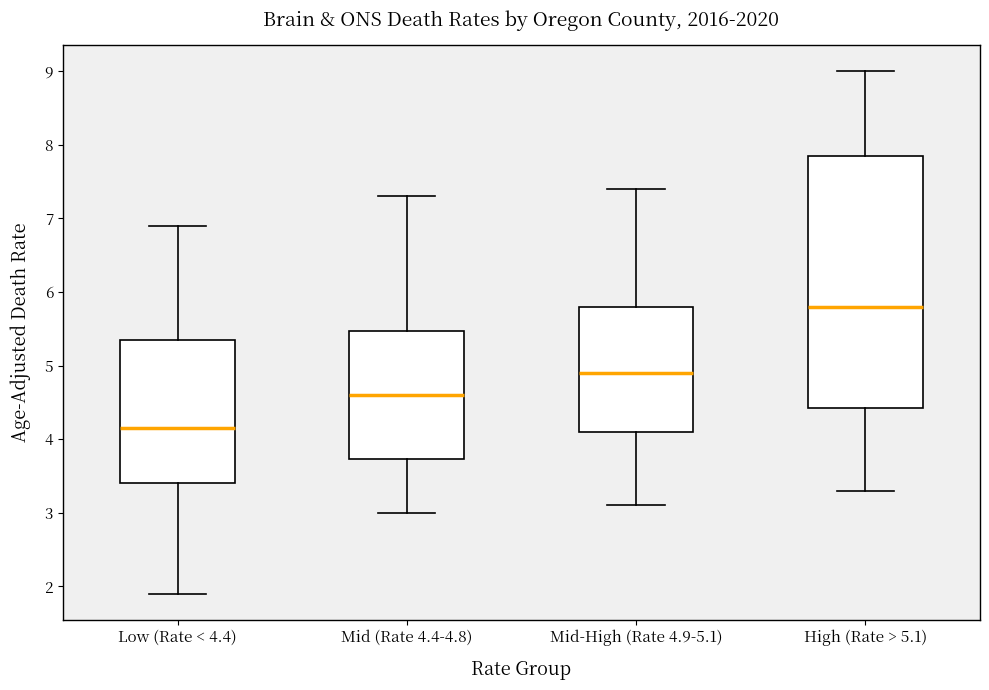

Which box has the lowest median line?

Low (Rate < 4.4)